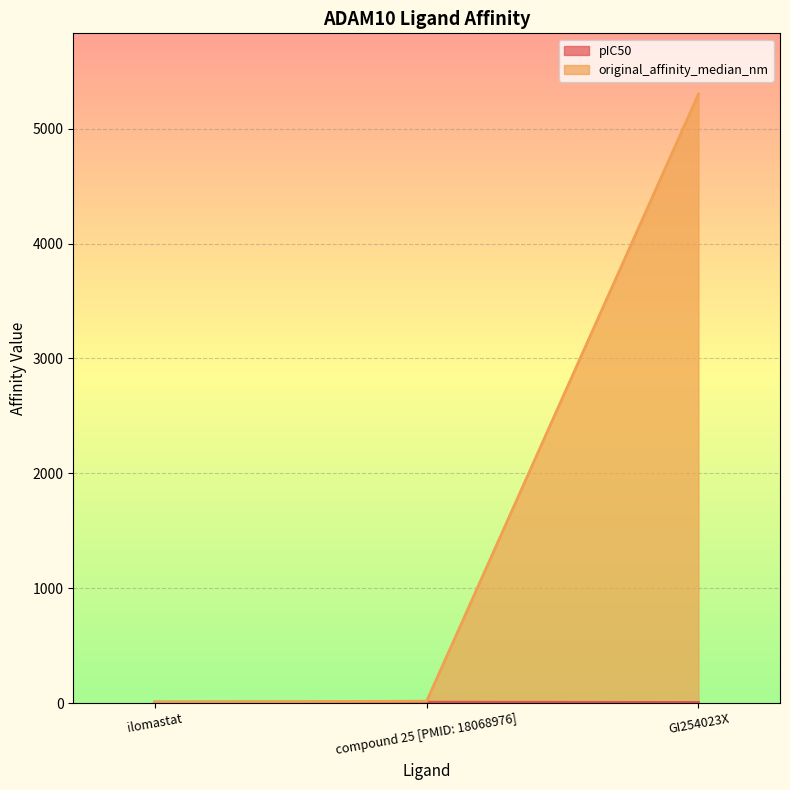

The value of original_affinity_median_nm at compound 25 [PMID: 18068976] is 26.4. True or false?

False